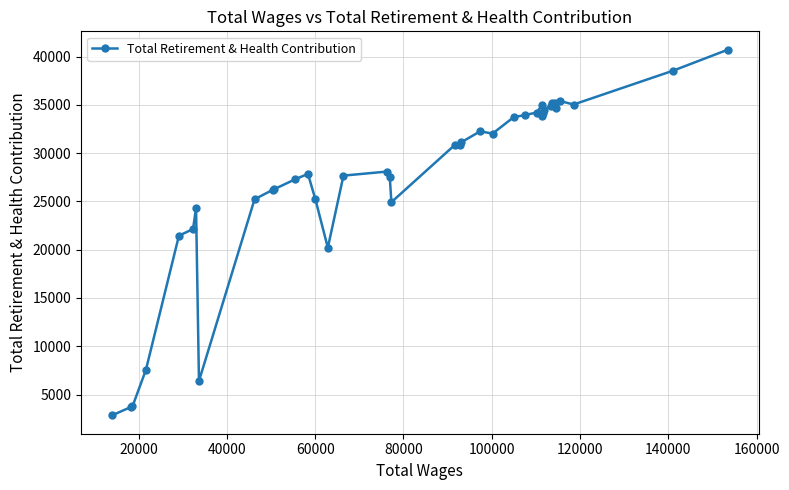

What is the sum of all values?

1064706